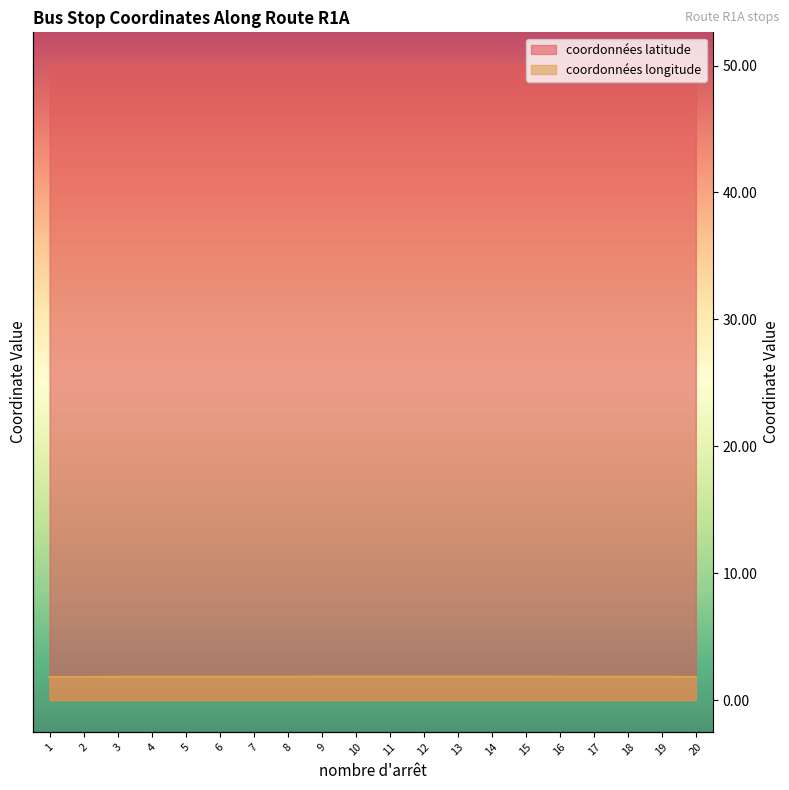

In coordonnées longitude, how many points are higher than both neighbors (excluding endpoints)?

1